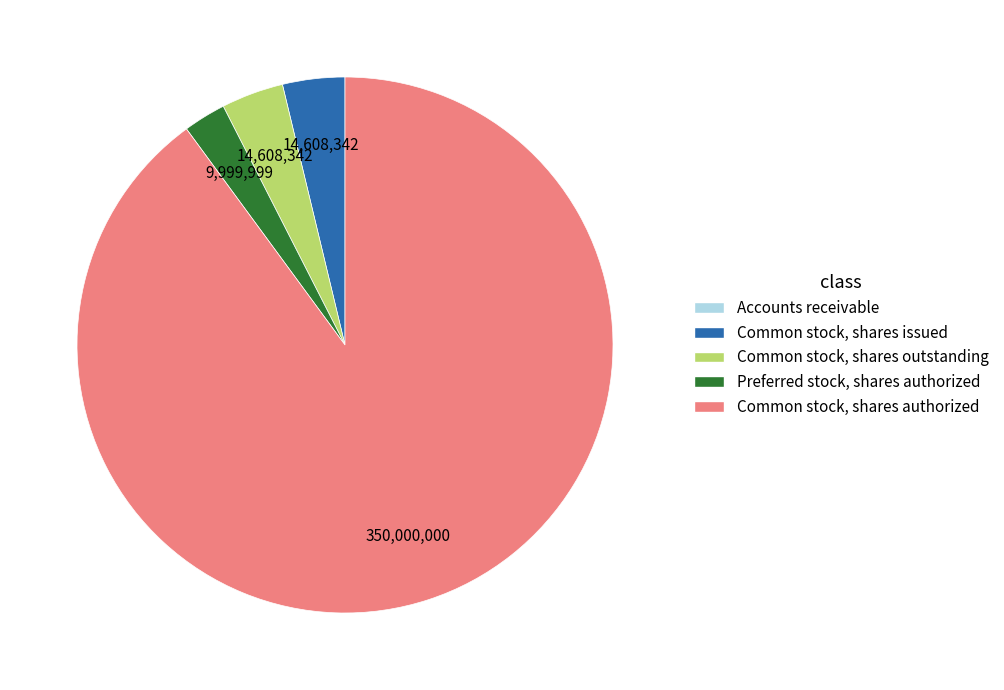

Is it true that Common stock, shares outstanding is 4% of the pie?

True